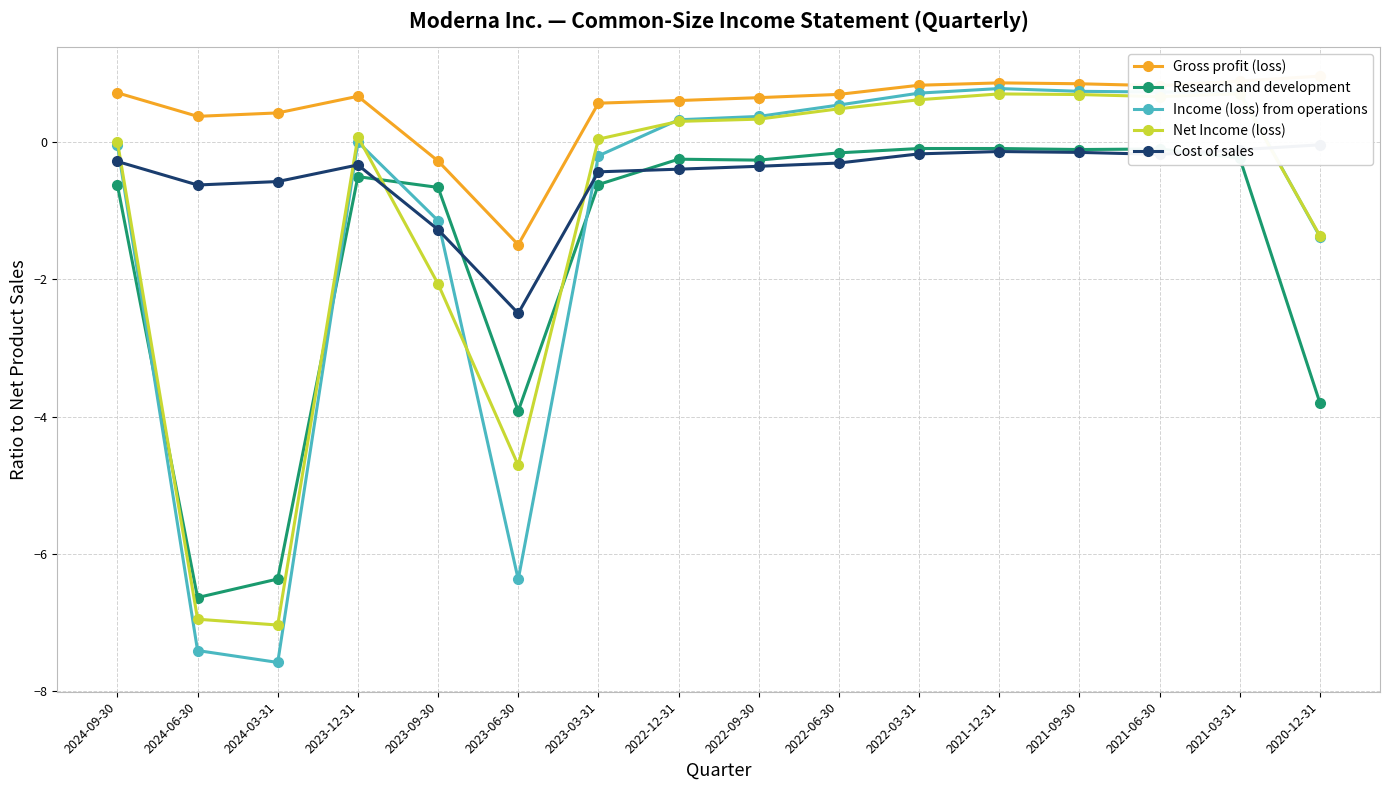

Rank the categories by Cost of sales value from lowest to highest.

2023-06-30, 2023-09-30, 2024-06-30, 2024-03-31, 2023-03-31, 2022-12-31, 2022-09-30, 2023-12-31, 2022-06-30, 2024-09-30, 2021-06-30, 2022-03-31, 2021-09-30, 2021-12-31, 2021-03-31, 2020-12-31